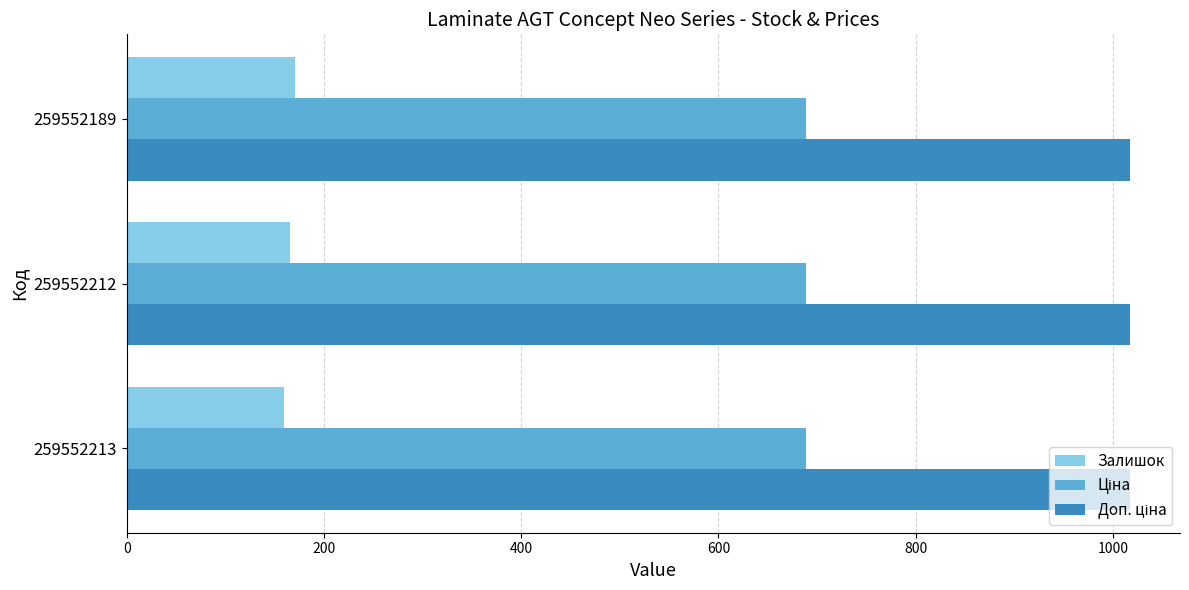

At how many categories does at least one series exceed 723?

3